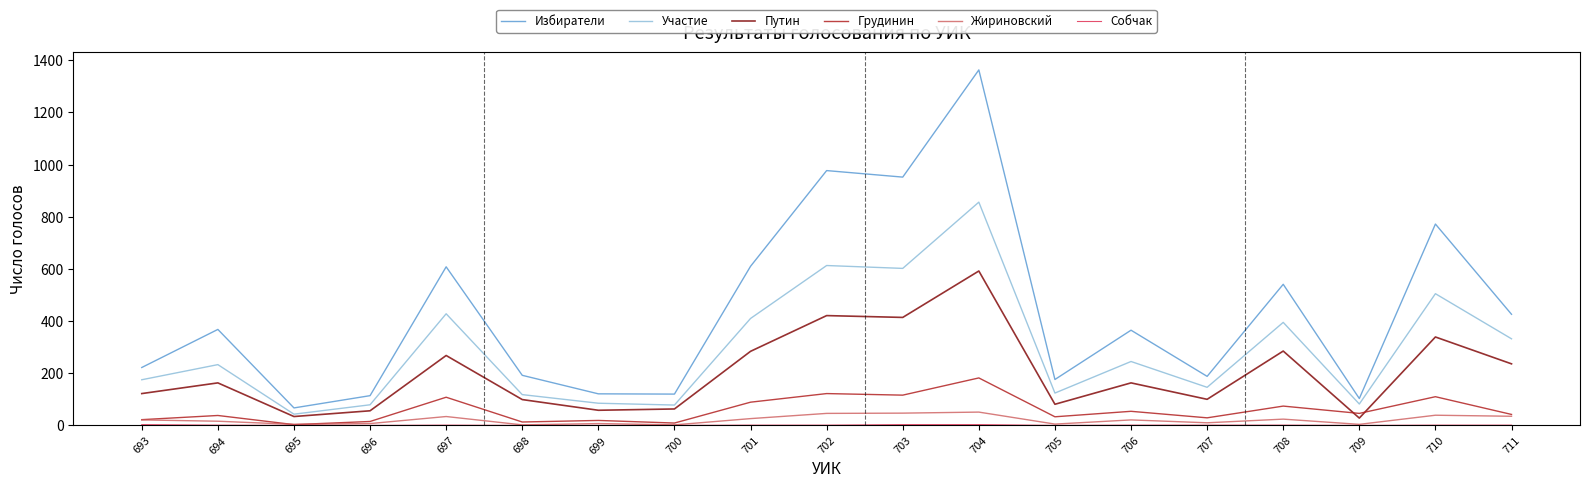

At which category is the sum across all series the highest?

704